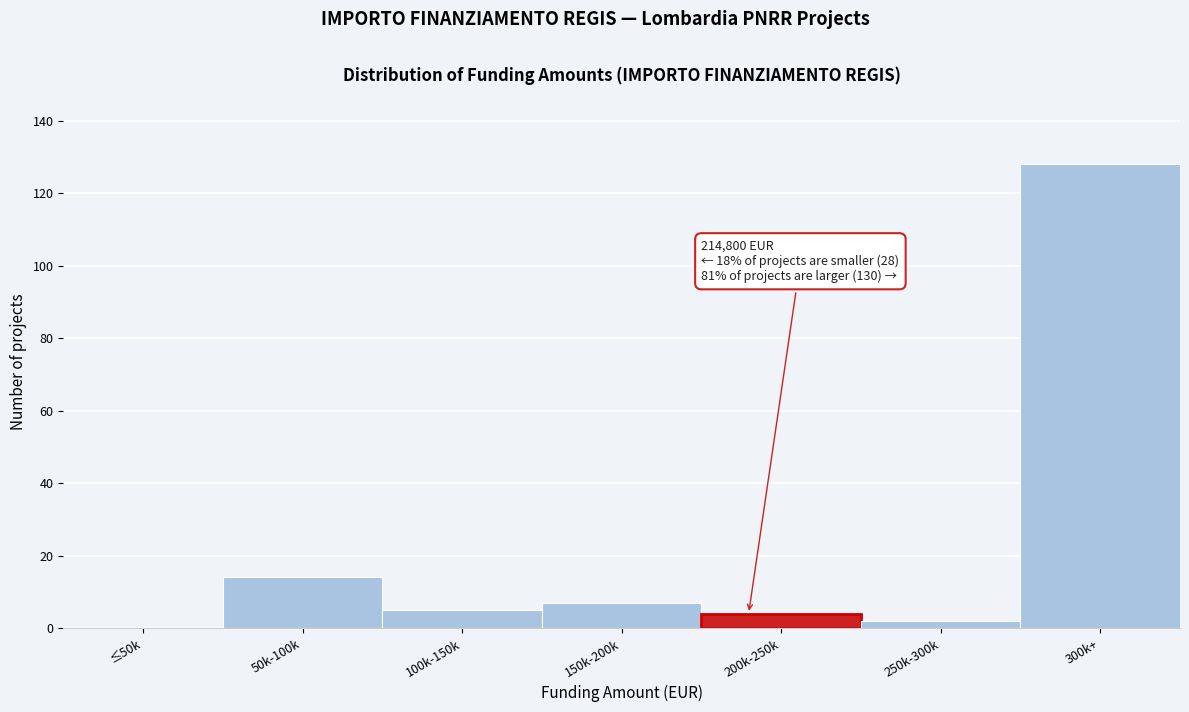

Reading left to right, extract all data points from this chart.

≤50k=0	50k-100k=14	100k-150k=5	150k-200k=7	200k-250k=4	250k-300k=2	300k+=128